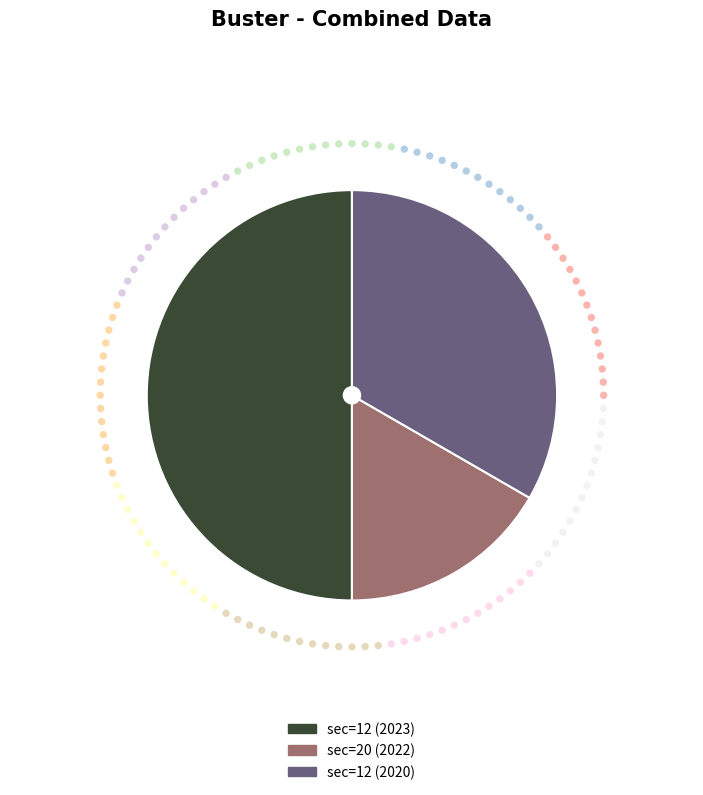

Is it true that 12_2 is 33% of the pie?

True